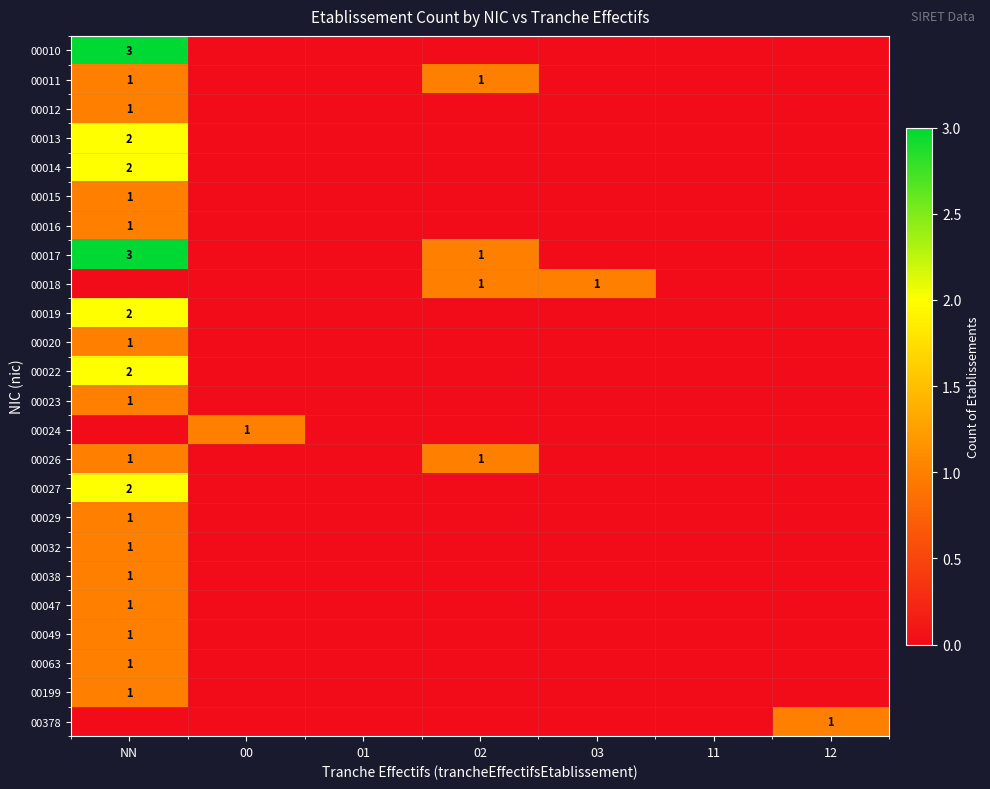

The value of 00026 at NN is 2. True or false?

False